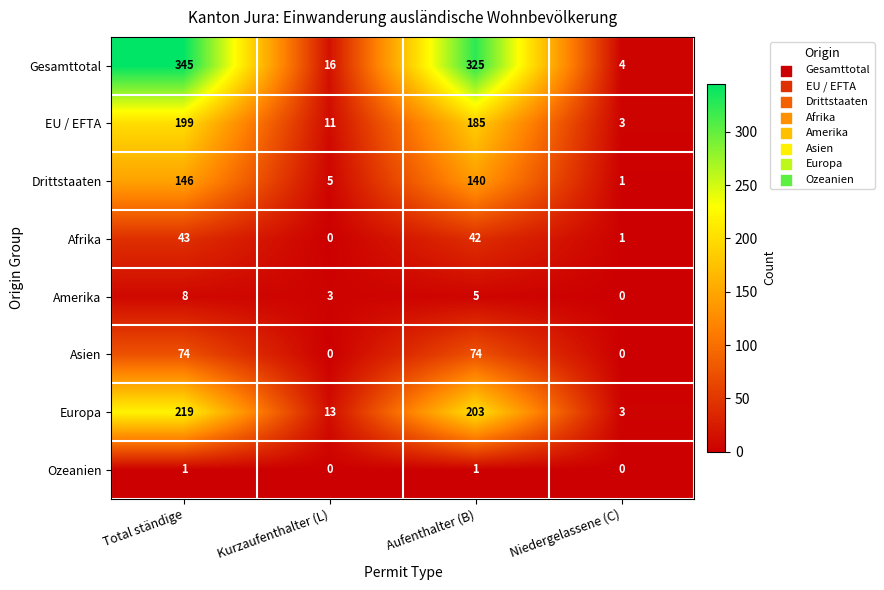

The value of Amerika at Total ständige is 2. True or false?

False